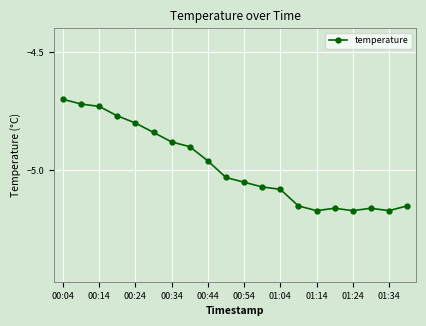

How many distinct data groups are displayed?

1